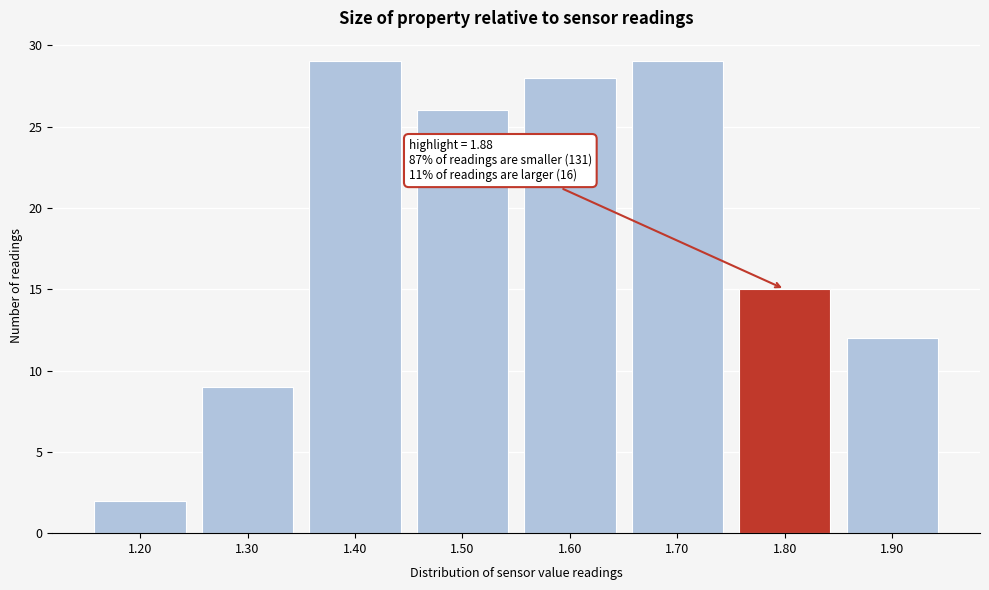

Reading left to right, extract all data points from this chart.

1.20=2	1.30=9	1.40=29	1.50=26	1.60=28	1.70=29	1.80=15	1.90=12